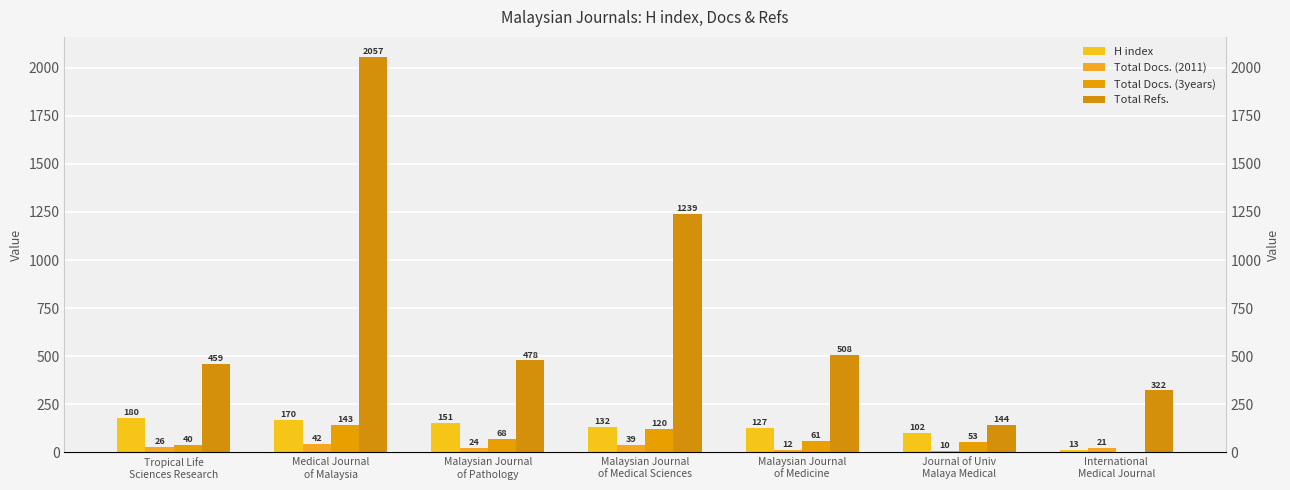

Reading right to left, list all the values displayed in this chart.

H index: International
Medical Journal=13	Journal of Univ
Malaya Medical=102	Malaysian Journal
of Medicine=127	Malaysian Journal
of Medical Sciences=132	Malaysian Journal
of Pathology=151	Medical Journal
of Malaysia=170	Tropical Life
Sciences Research=180
Total Docs. (2011): International
Medical Journal=21	Journal of Univ
Malaya Medical=10	Malaysian Journal
of Medicine=12	Malaysian Journal
of Medical Sciences=39	Malaysian Journal
of Pathology=24	Medical Journal
of Malaysia=42	Tropical Life
Sciences Research=26
Total Docs. (3years): International
Medical Journal=0	Journal of Univ
Malaya Medical=53	Malaysian Journal
of Medicine=61	Malaysian Journal
of Medical Sciences=120	Malaysian Journal
of Pathology=68	Medical Journal
of Malaysia=143	Tropical Life
Sciences Research=40
Total Refs.: International
Medical Journal=322	Journal of Univ
Malaya Medical=144	Malaysian Journal
of Medicine=508	Malaysian Journal
of Medical Sciences=1239	Malaysian Journal
of Pathology=478	Medical Journal
of Malaysia=2057	Tropical Life
Sciences Research=459